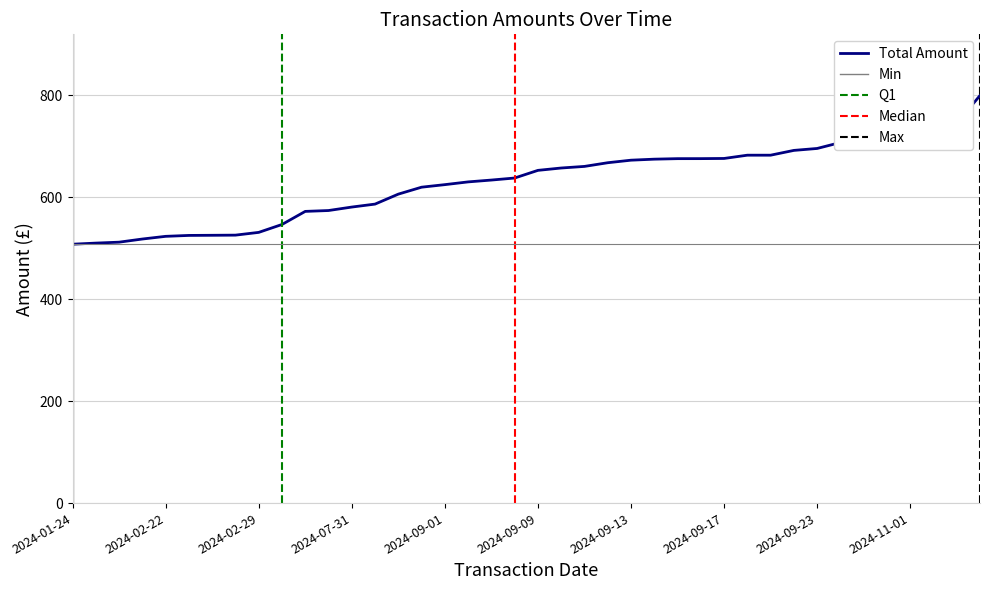

The value of Total Amount at 2024-09-09 is 653.0. True or false?

True